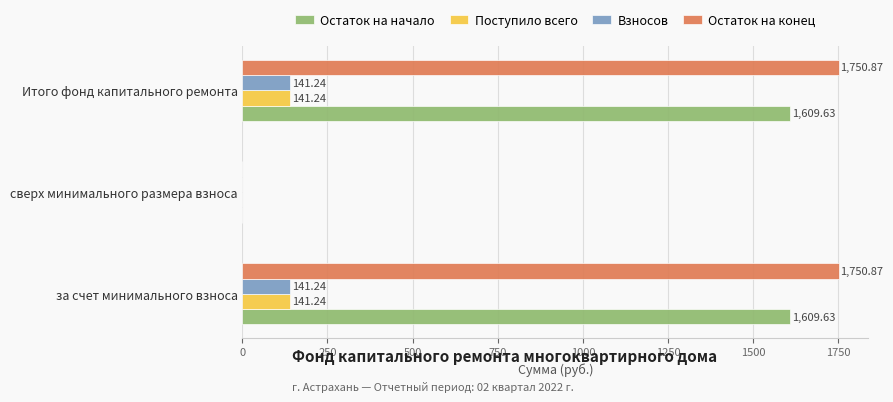

Which series changed the most between сверх минимального размера взноса and Итого фонд капитального ремонта?

Остаток на конец